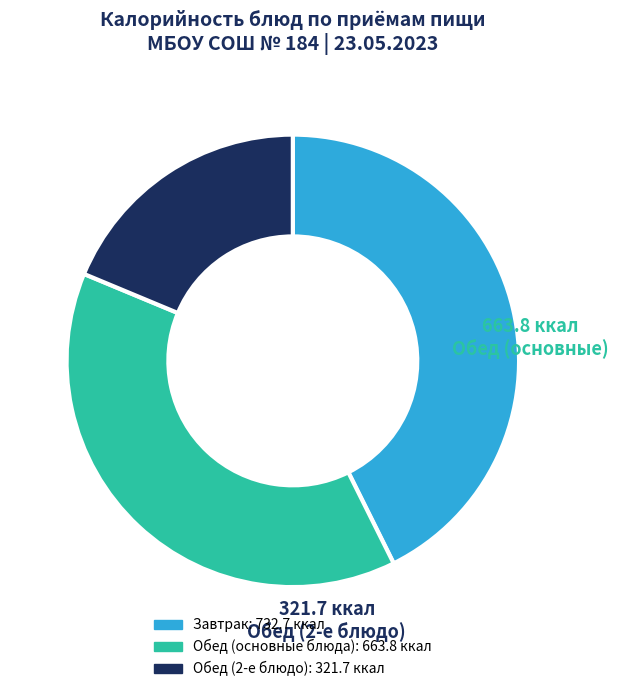

How many segments does this pie chart have?

3